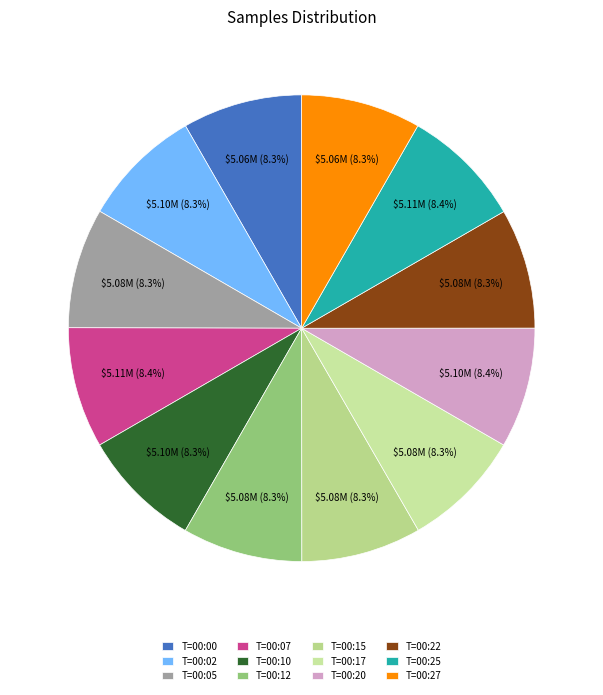

How many slices are in this pie chart?

12